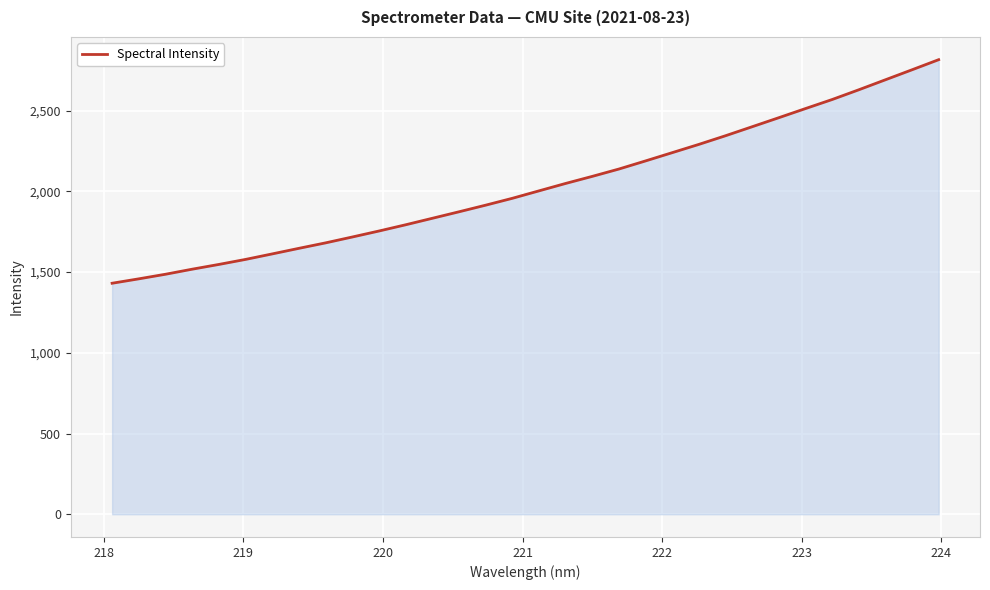

How many categories are shown in the chart?

32